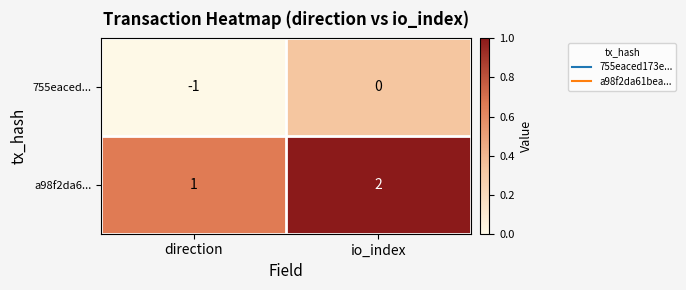

How many categories are shown in the chart?

2